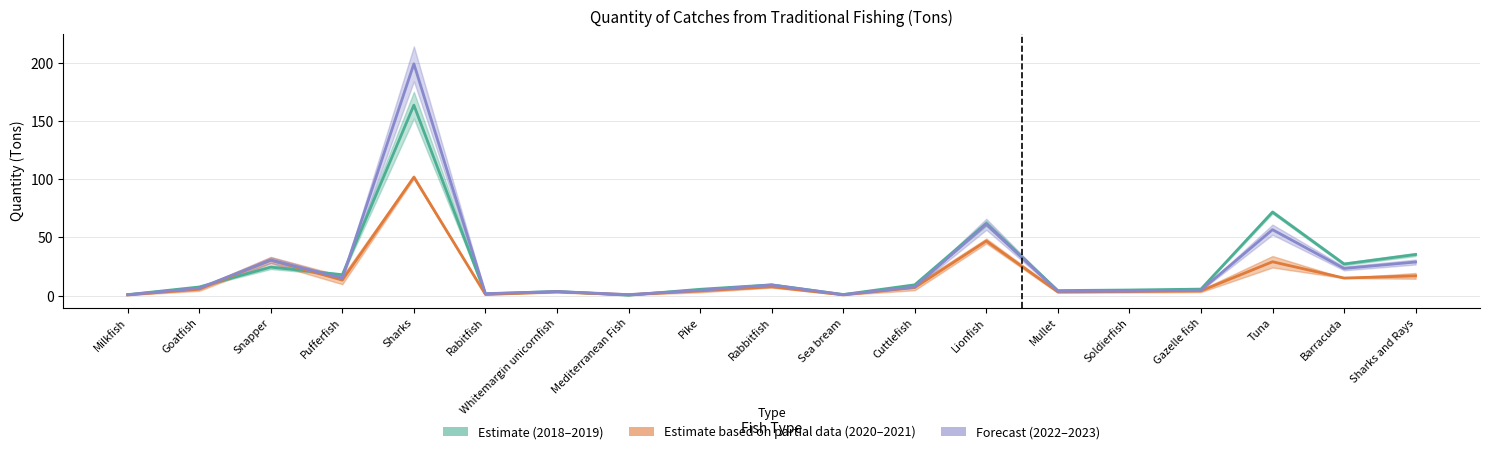

At which label does 2020-2021 Mid first exceed 5?

Goatfish